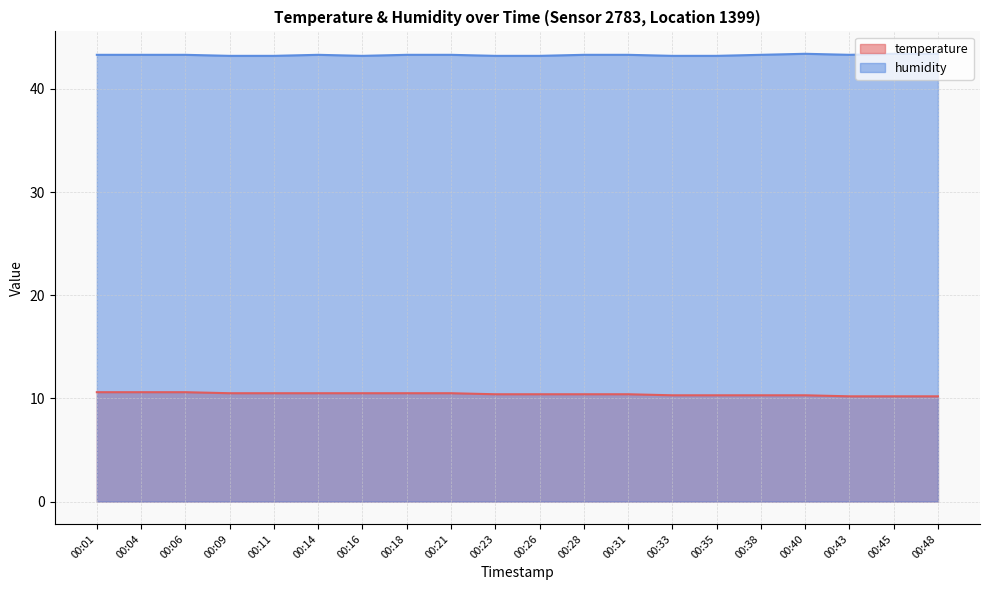

Which label corresponds to the largest value in the chart?

00:40